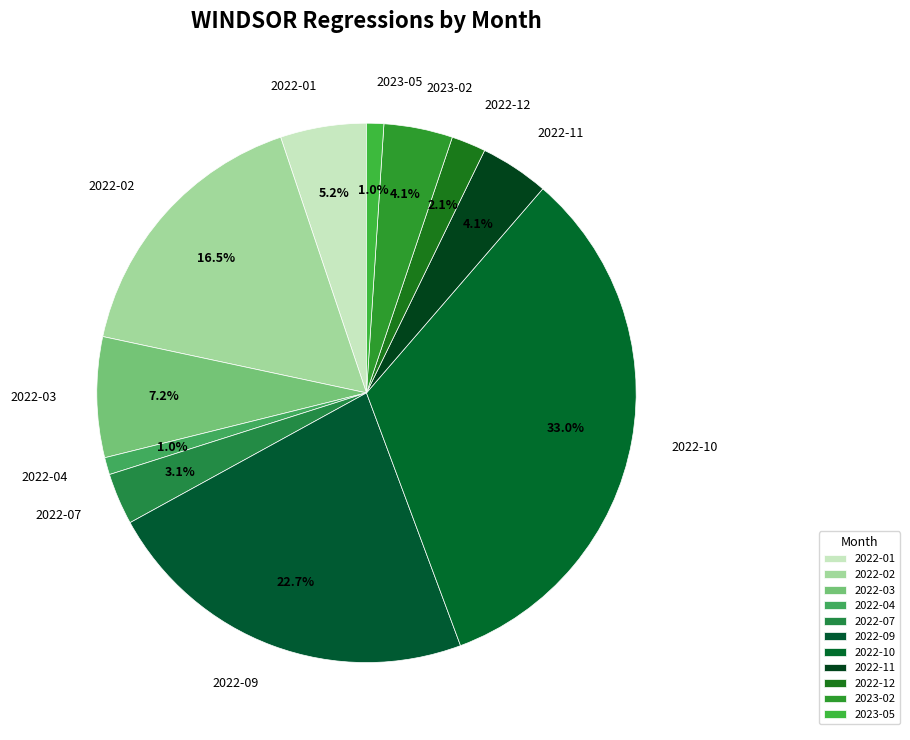

To the nearest percent, what is the difference between the largest and smallest slice percentages?

32%